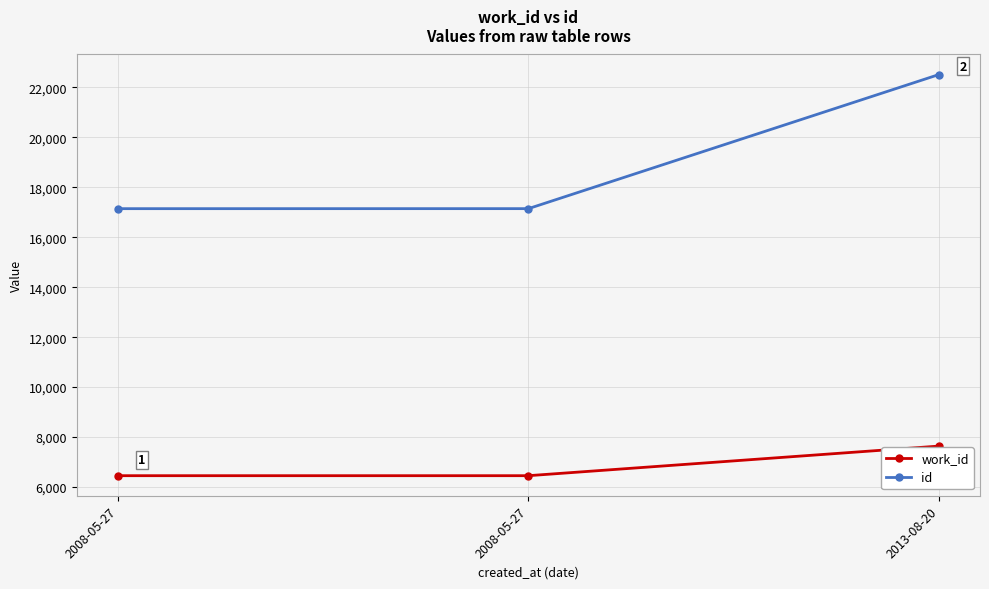

How many values in the work_id series exceed 6454?

1